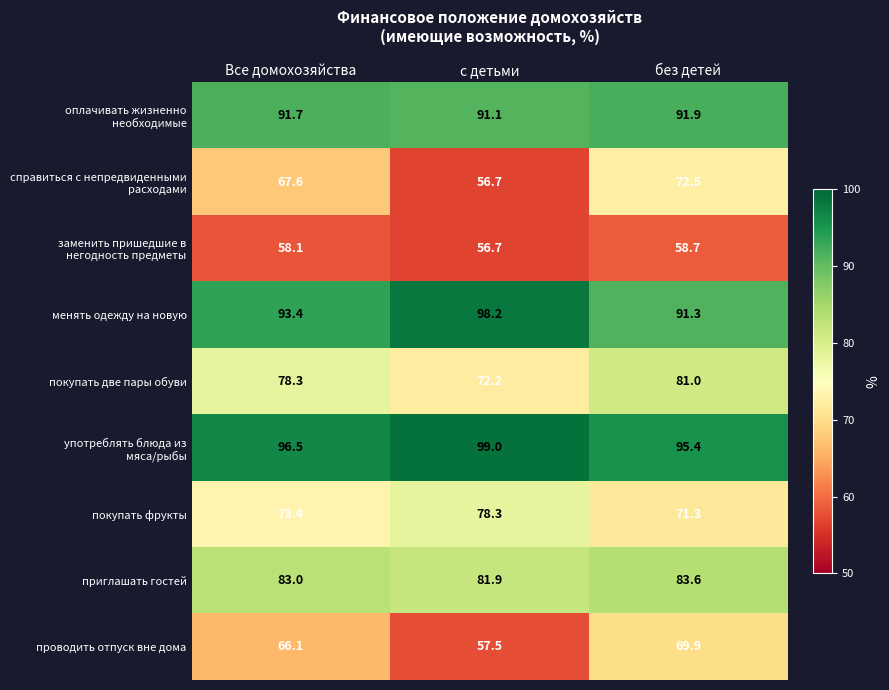

What is the total value across all series at с детьми?

691.6